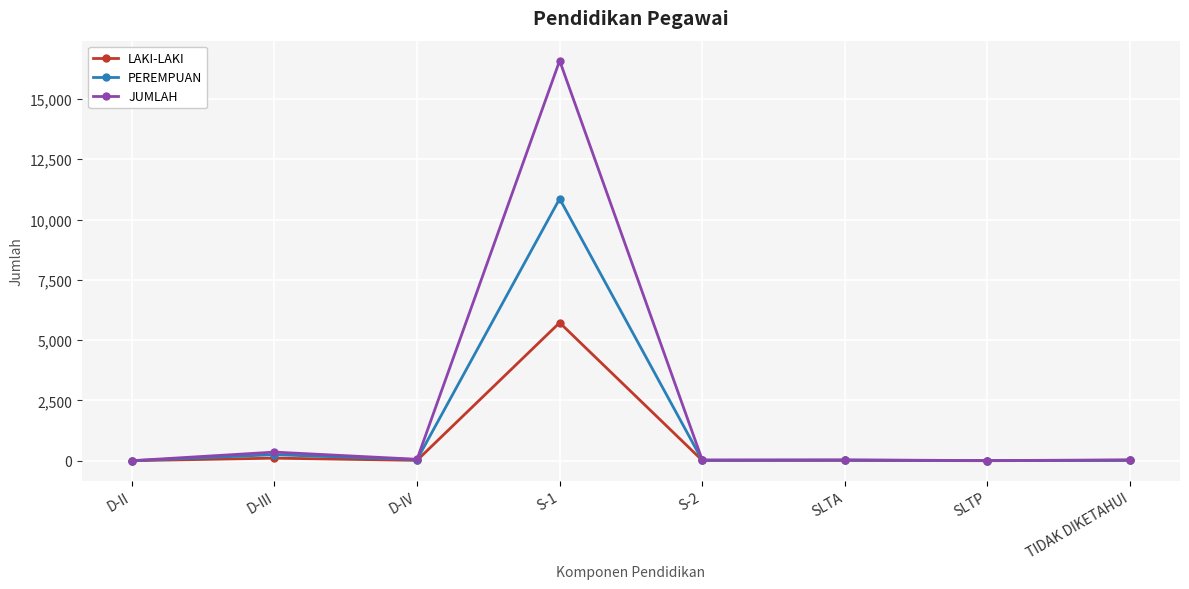

What is the label of the 3rd point from the right?

SLTA